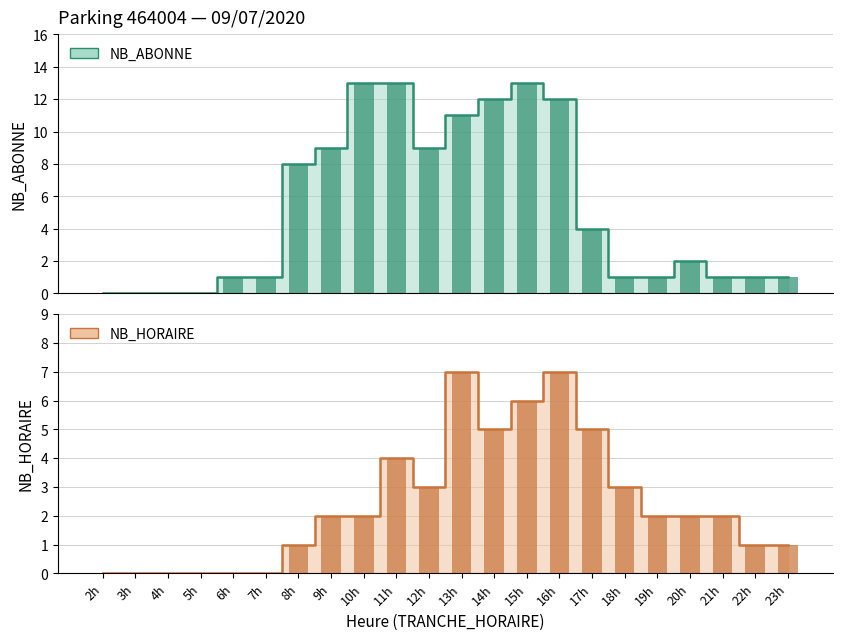

What value does the NB_HORAIRE series have at 9h?

2